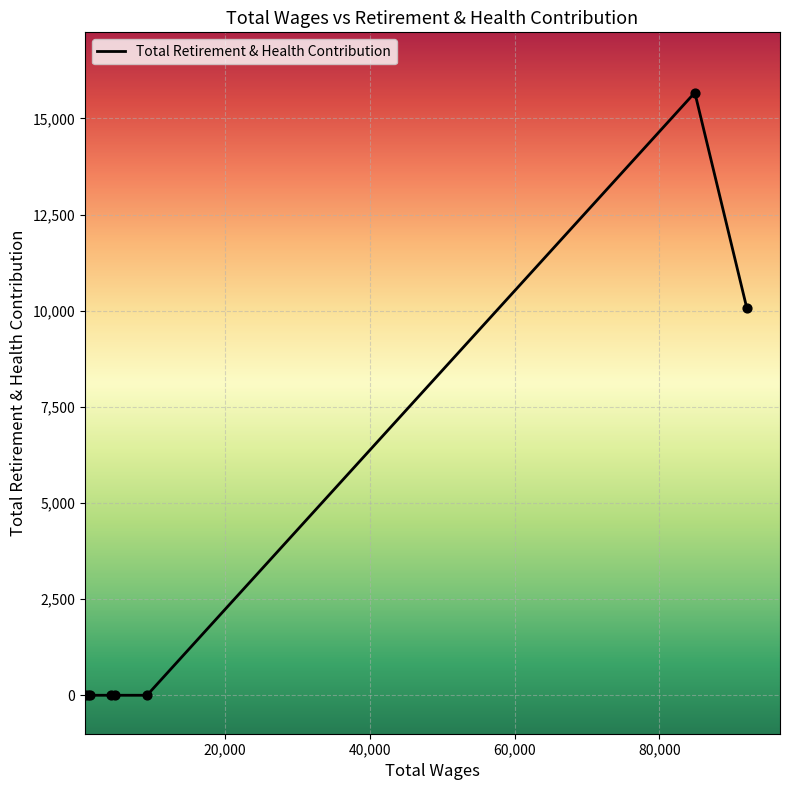

What is the sum of all values?

25749